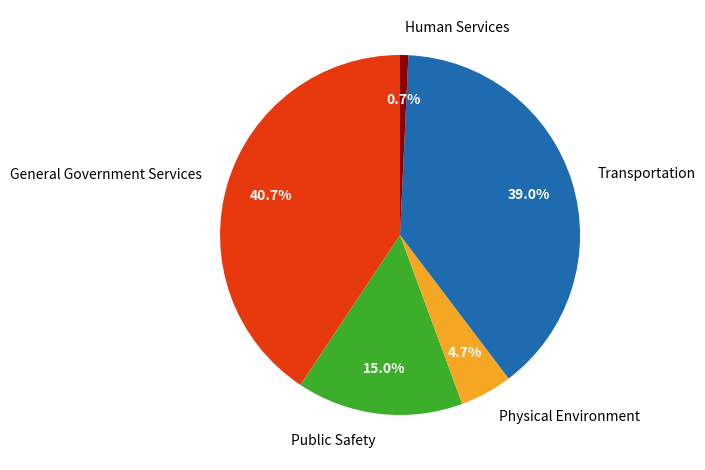

Which slice is the largest?

General Government Services